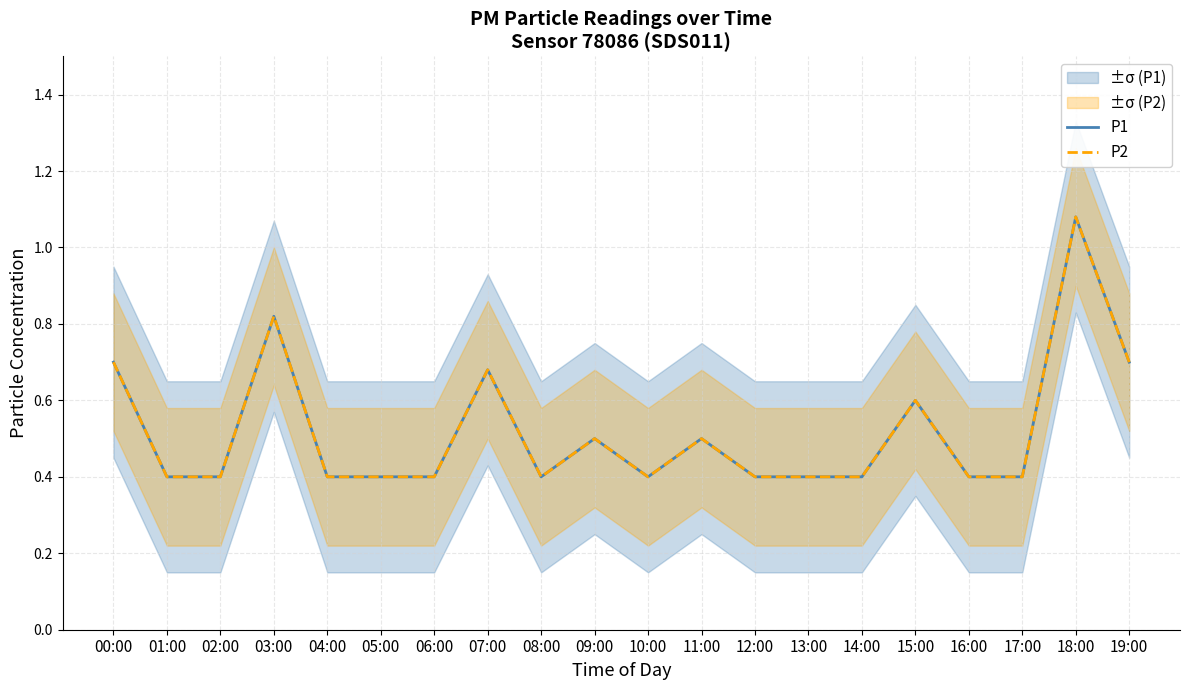

Count the P2 values in the range 0 to 1.

19